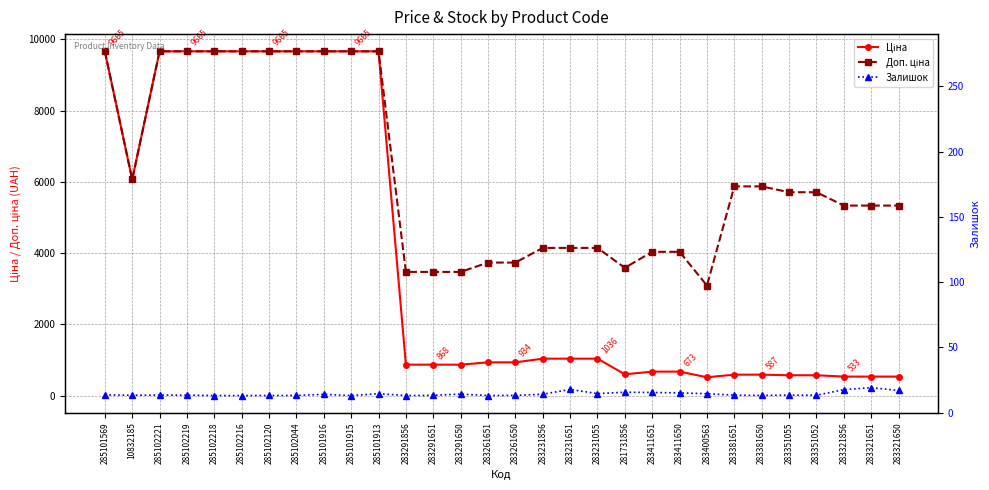

What is the total value across all series at 285102216?

19329.3